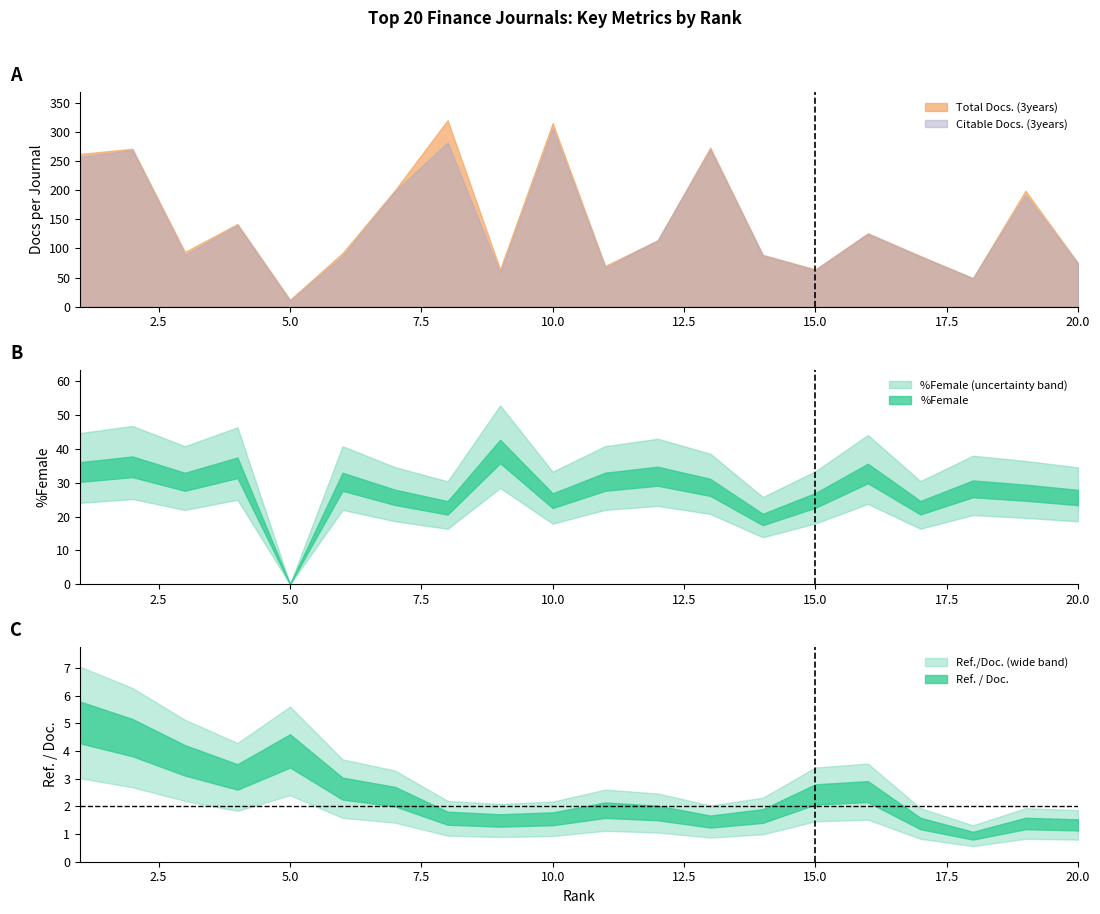

Where do %Female and Ref. / Doc. first cross each other?

4 and 5